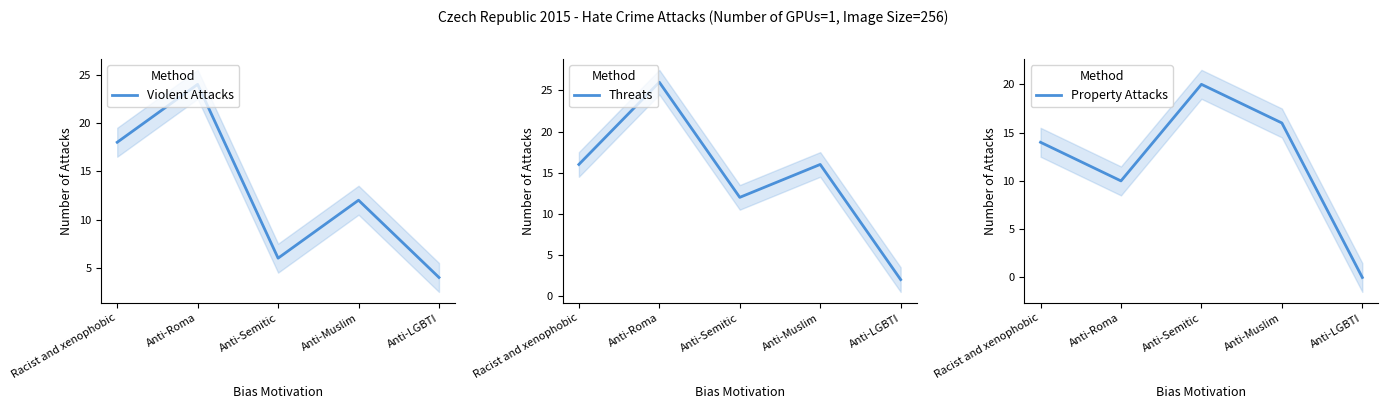

At which label does Property Attacks reach its minimum?

Anti-LGBTI